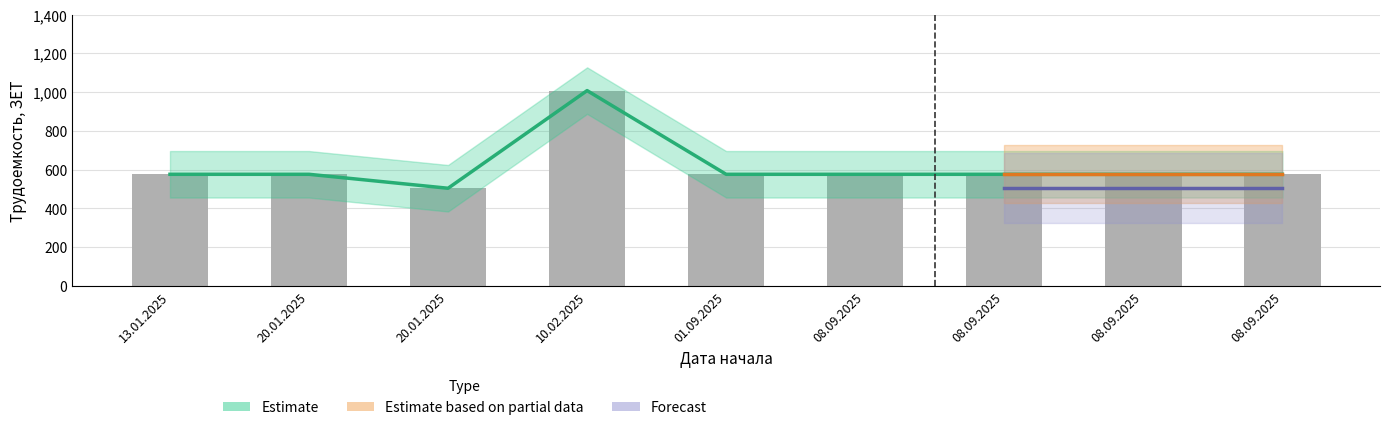

Which label corresponds to the smallest value in the chart?

20.01.2025